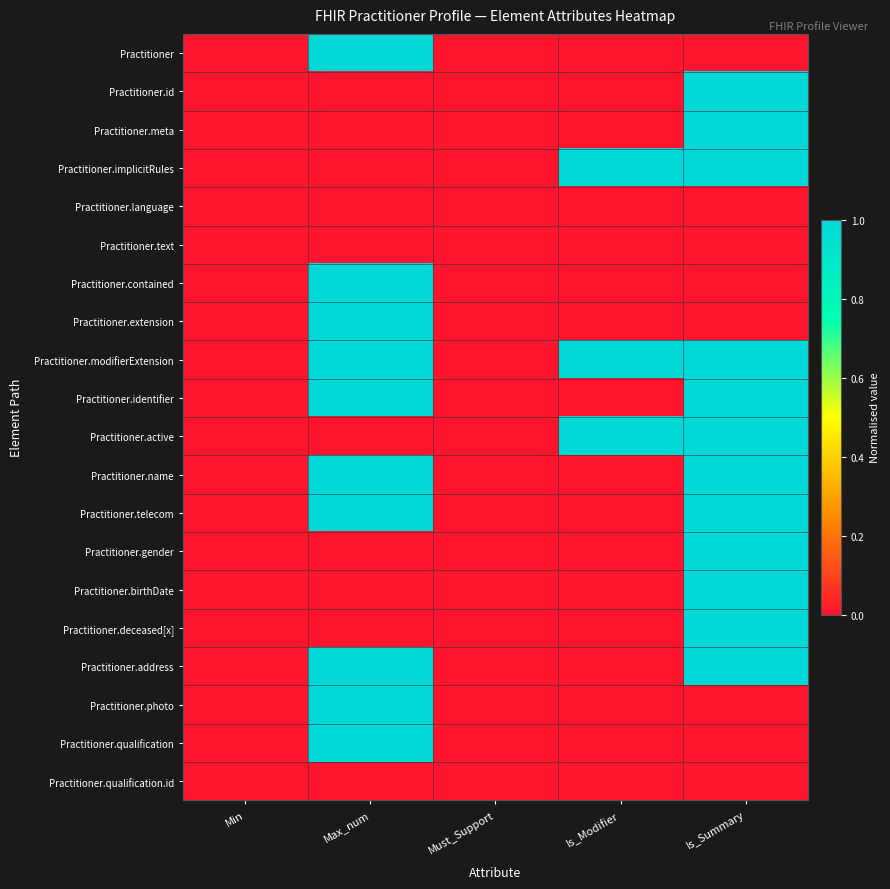

How many series are shown in this chart?

20